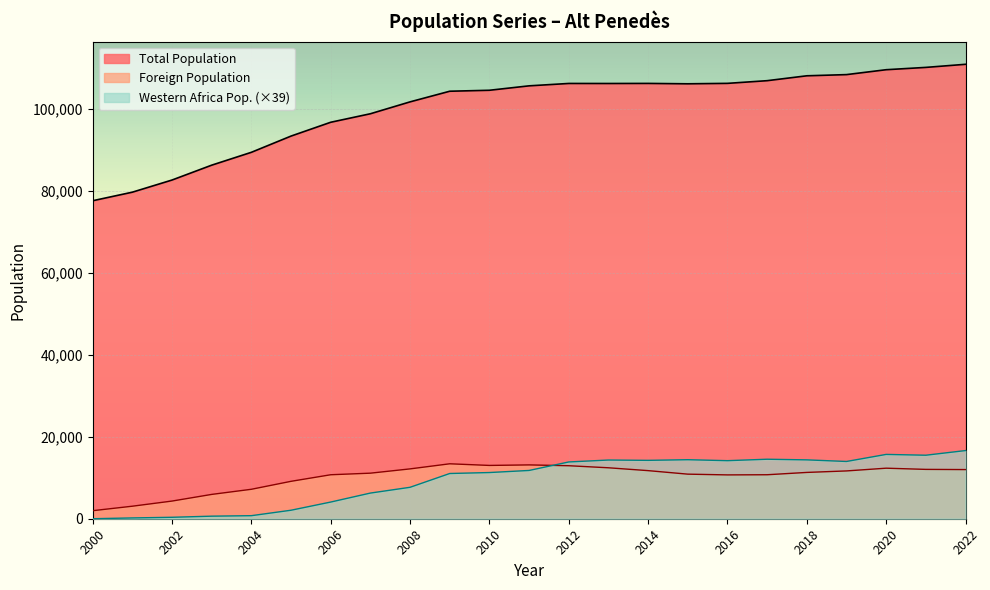

What is the sum of all Total Population values?

2306544.0